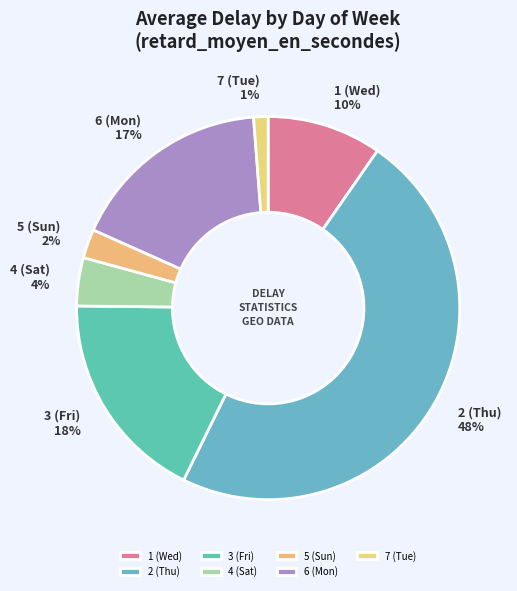

How many slices are in this pie chart?

7